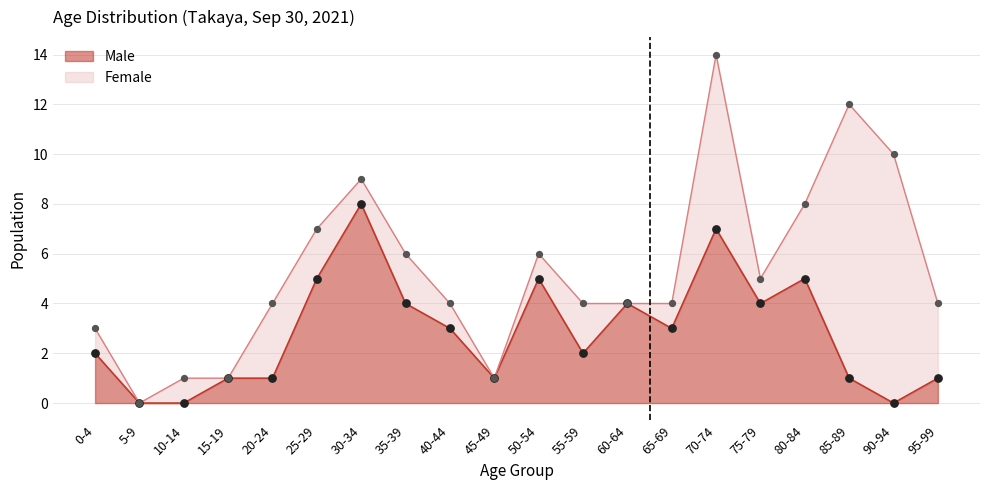

What is the change in value from 60-64 to 70-74?

+3